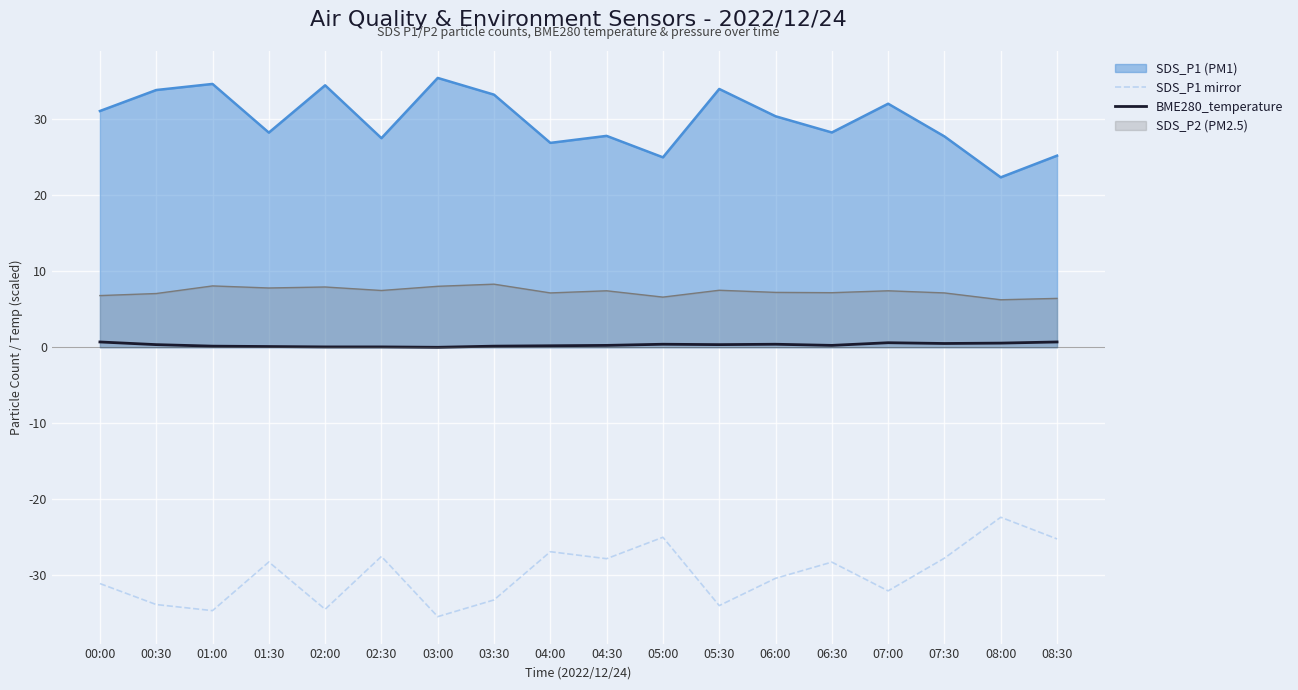

At which label does SDS_P1 mirror reach its peak?

08:00